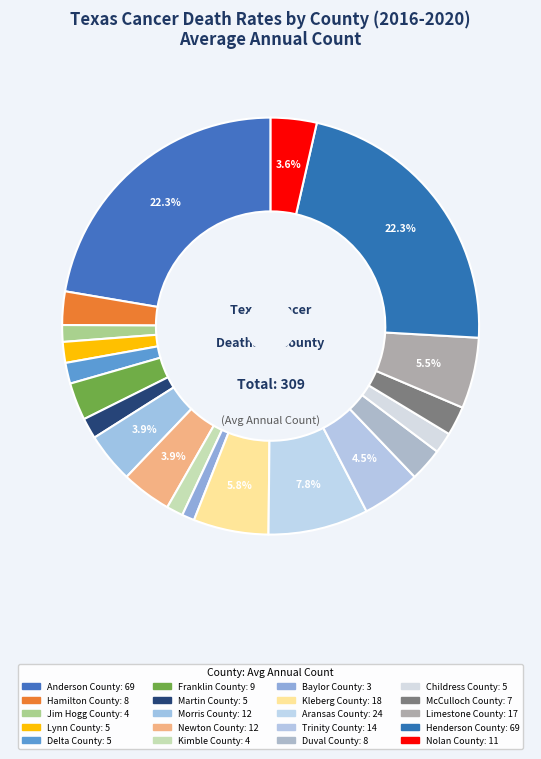

What percentage is the Limestone County slice, to the nearest percent?

6%